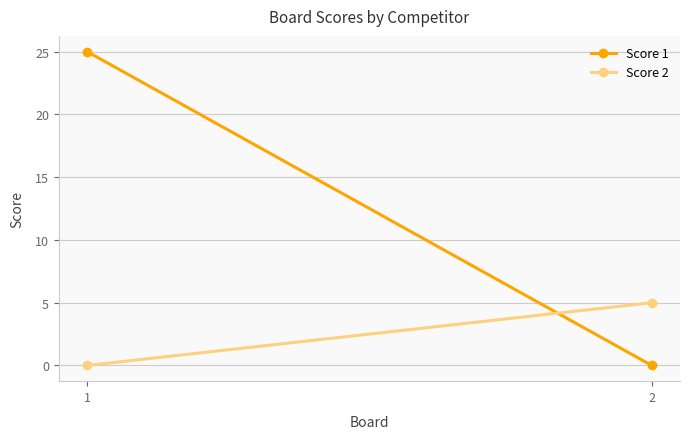

Is it true that Score 1 equals -14 at 2?

False